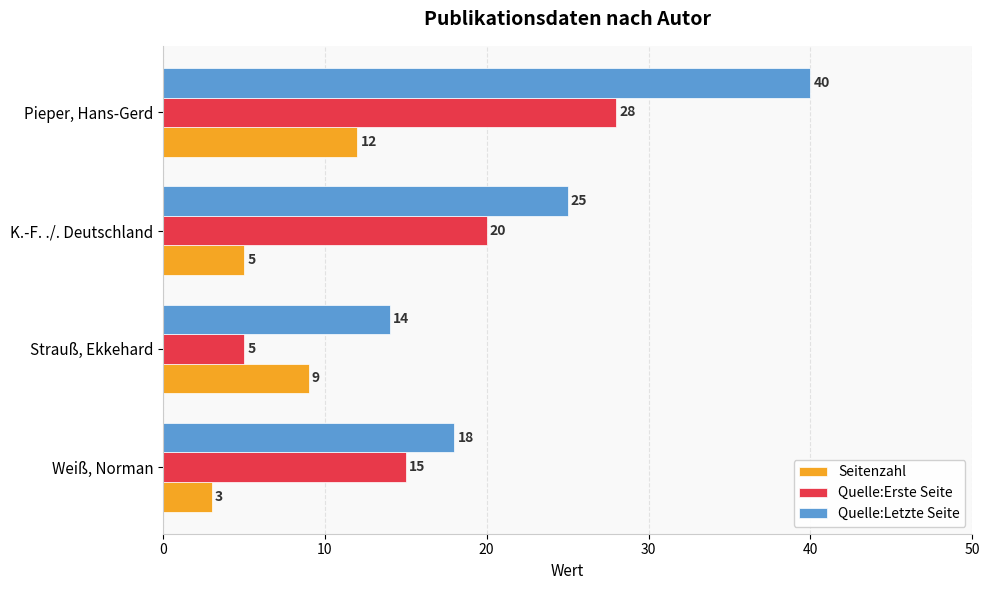

What is the sum of all Quelle:Erste Seite values?

68